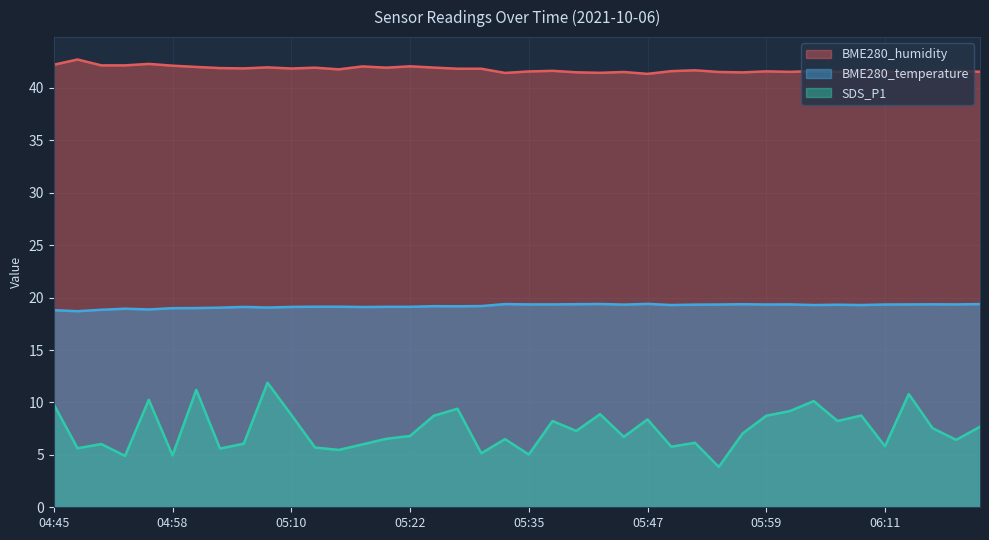

List the series in order of their overall mean, lowest first.

SDS_P1, BME280_temperature, BME280_humidity